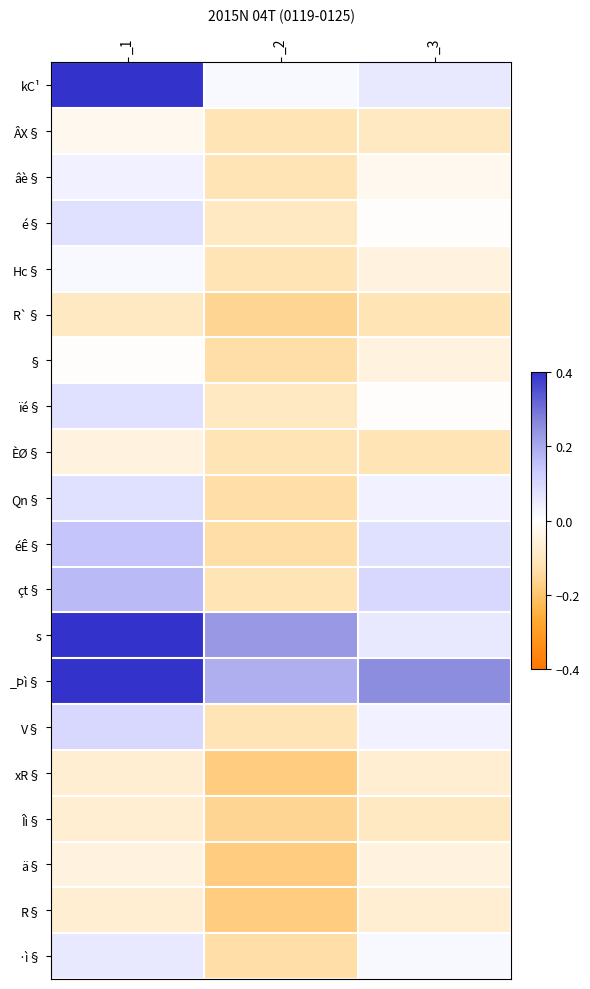

Reading left to right, what are all the values shown in this chart?

kC¹: _1=0.5	_2=0.0	_3=0.1
ÂX§: _1=-0.0	_2=-0.1	_3=-0.1
âè§: _1=0.0	_2=-0.1	_3=-0.0
é§: _1=0.1	_2=-0.1	_3=-0.0
Hc§: _1=0.0	_2=-0.1	_3=-0.0
R`§: _1=-0.1	_2=-0.2	_3=-0.1
§: _1=-0.0	_2=-0.1	_3=-0.0
ïé§: _1=0.1	_2=-0.1	_3=-0.0
ÈØ§: _1=-0.0	_2=-0.1	_3=-0.1
Qn§: _1=0.1	_2=-0.1	_3=0.0
éÊ§: _1=0.1	_2=-0.1	_3=0.1
çt§: _1=0.2	_2=-0.1	_3=0.1
s: _1=0.5	_2=0.2	_3=0.1
_Þì§: _1=0.6	_2=0.2	_3=0.3
V§: _1=0.1	_2=-0.1	_3=0.0
xR§: _1=-0.1	_2=-0.2	_3=-0.1
Îì§: _1=-0.1	_2=-0.2	_3=-0.1
ä§: _1=-0.0	_2=-0.2	_3=-0.0
R§: _1=-0.1	_2=-0.2	_3=-0.1
·ì§: _1=0.1	_2=-0.1	_3=0.0